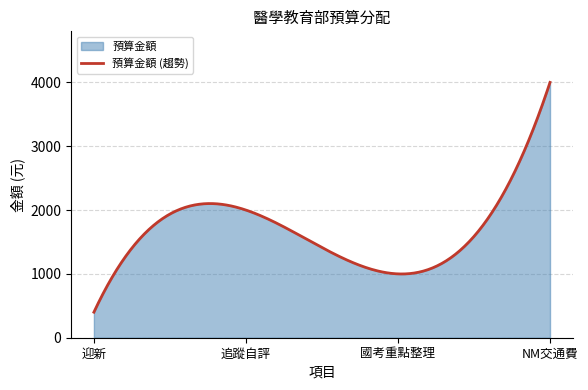

Reading left to right, extract all data points from this chart.

400	2000	1000	4000